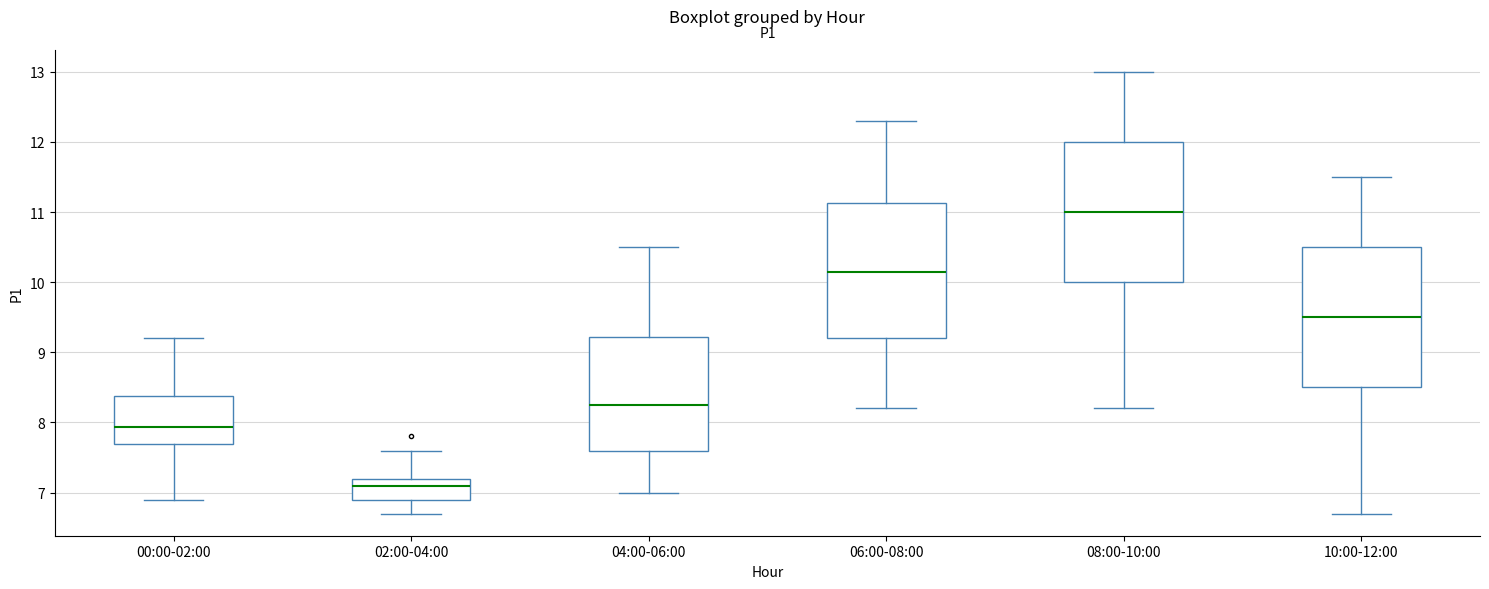

Where is the upper edge of the box for 06:00-08:00 on the y-axis? The values are not printed on the chart, so give them approximately, as read against the axis.

11.1